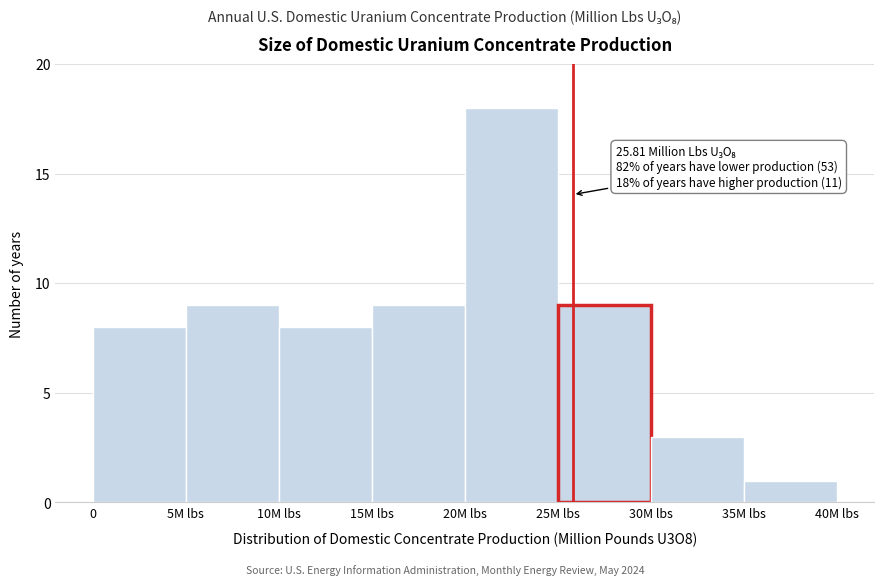

Reading right to left, extract all data points from this chart.

1	3	9	18	9	8	9	8